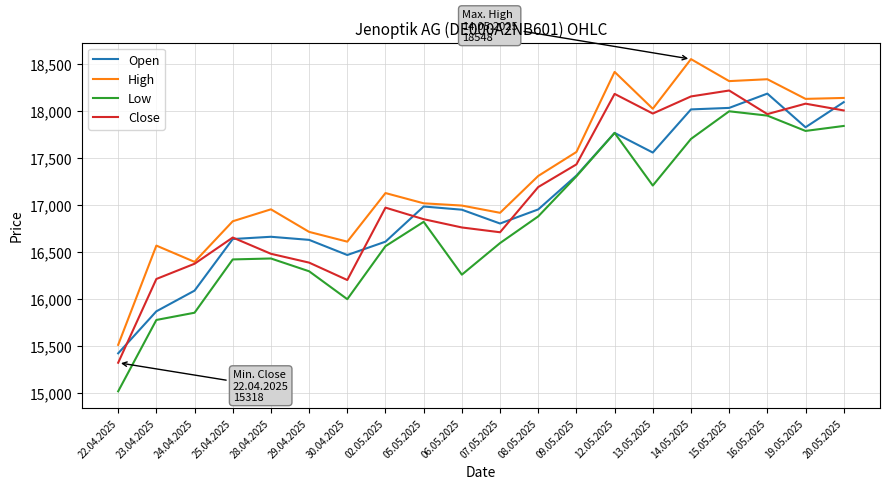

What is the maximum value shown in the chart?

18548